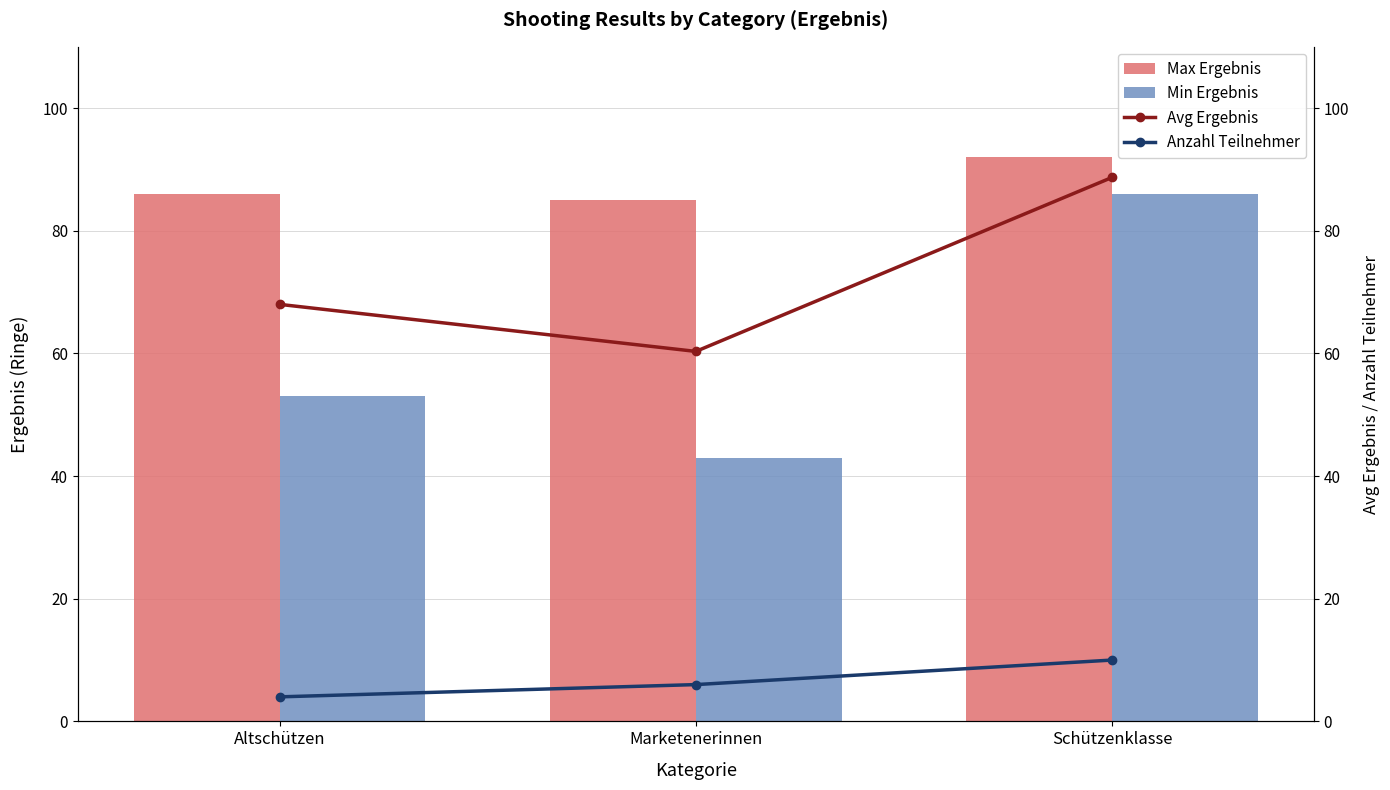

How many data points in Anzahl Teilnehmer are above 6?

1